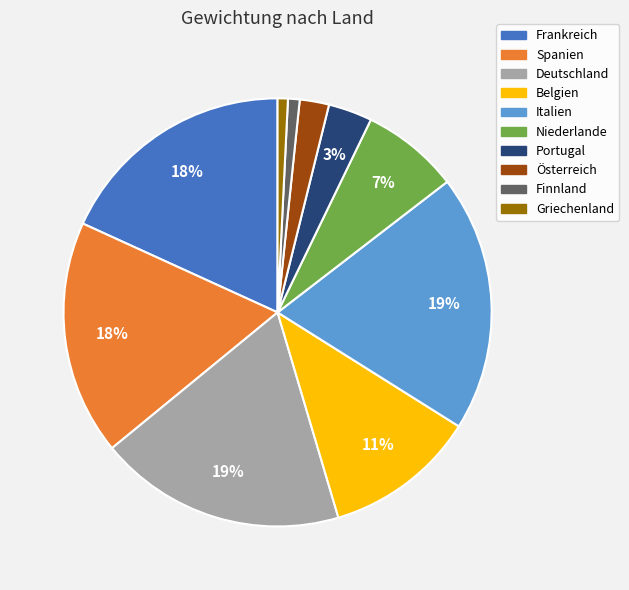

Do Niederlande and Finnland together represent more than half of the pie?

No